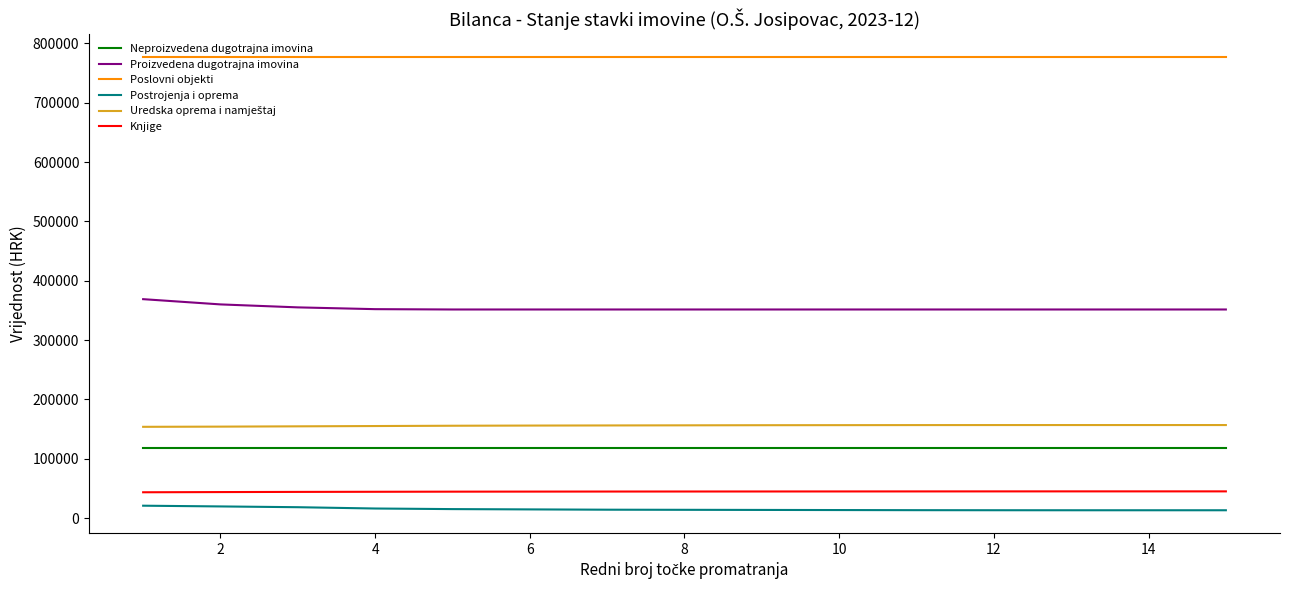

True or false: Proizvedena dugotrajna imovina and Neproizvedena dugotrajna imovina intersect in this chart.

False